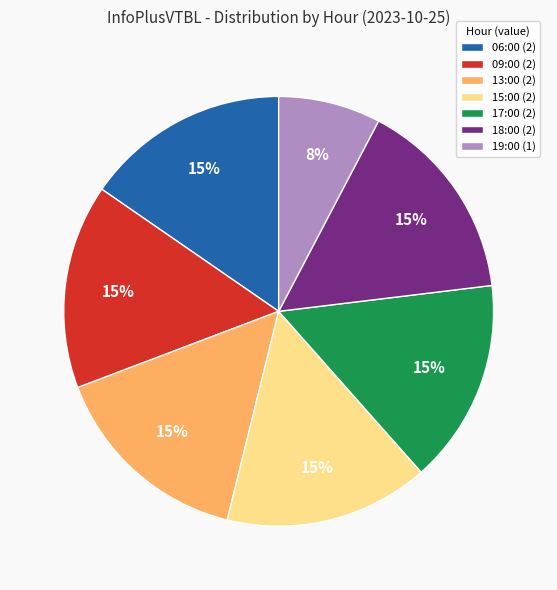

Which category has the smallest portion of the pie?

19:00